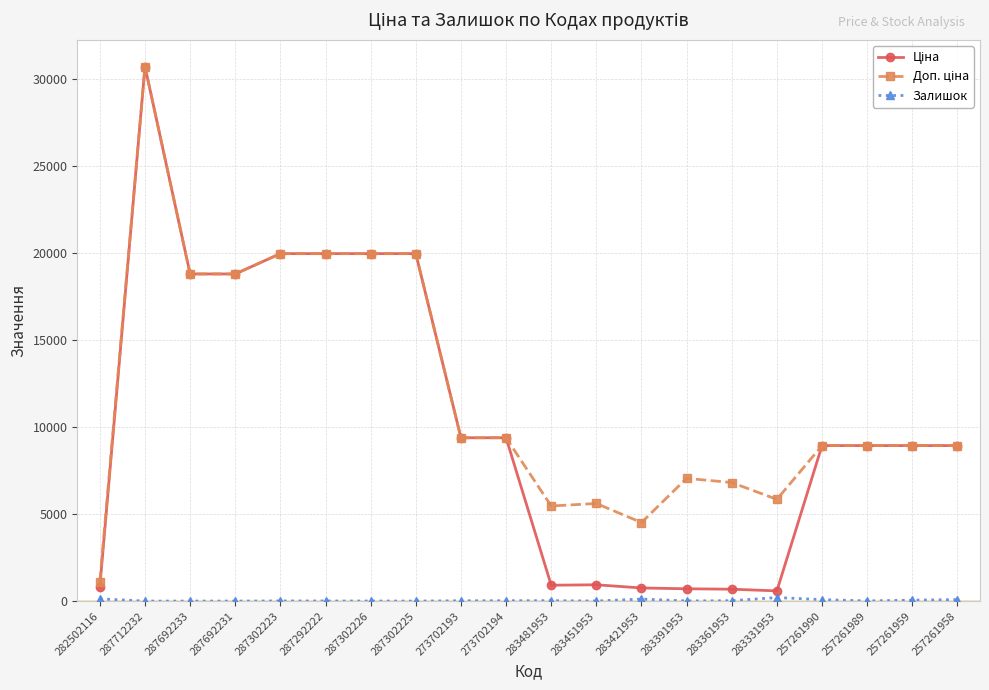

At which category is the sum across all series the highest?

287712232